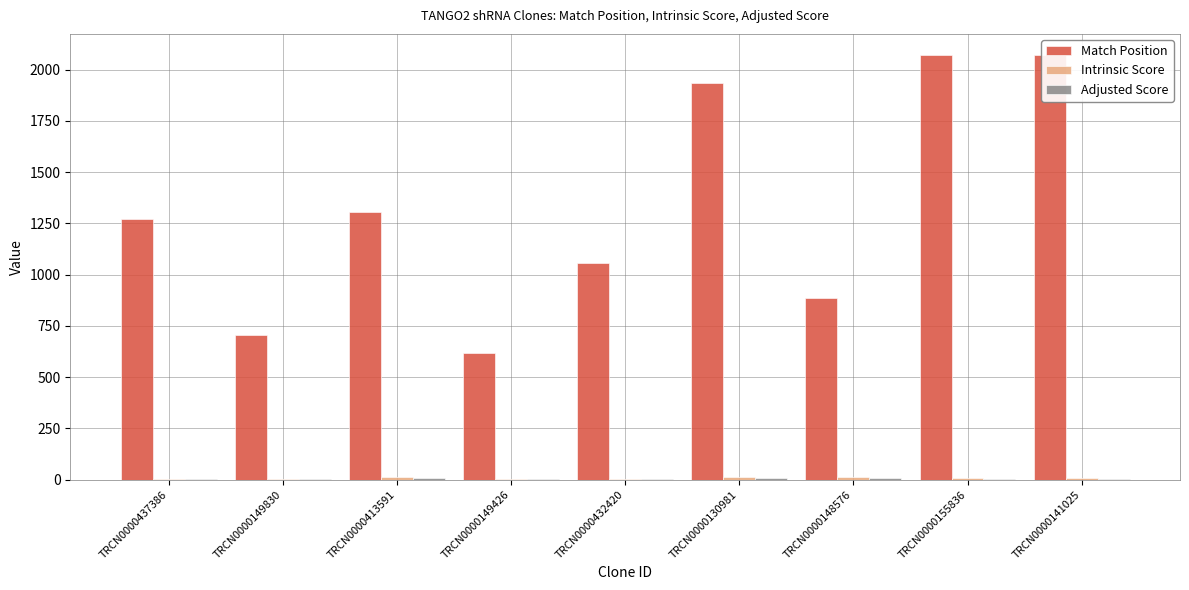

What is the label of the 3rd bar from the right?

TRCN0000148576